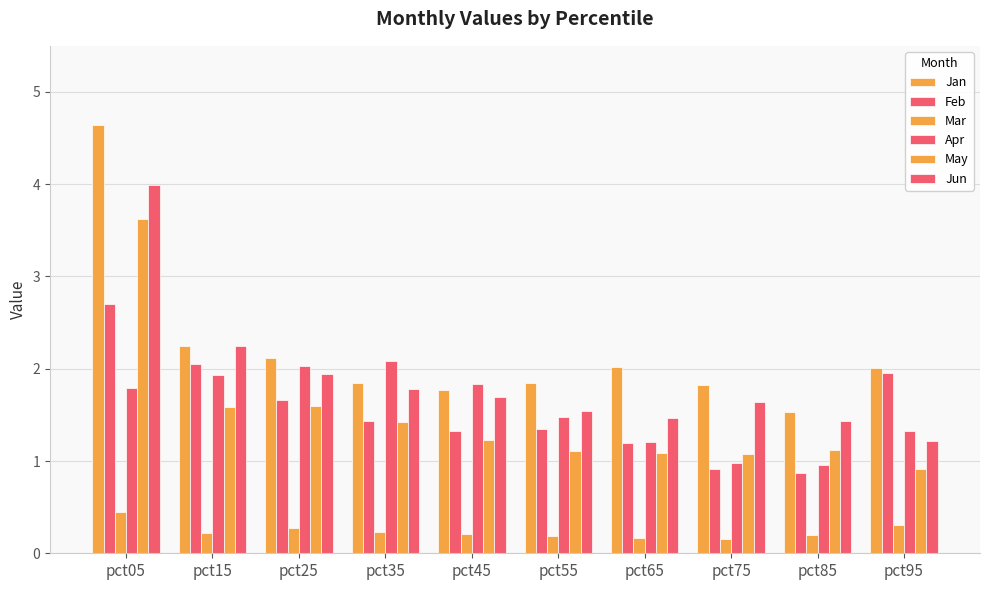

True or false: Jun has a value of 1.5 at pct55.

True